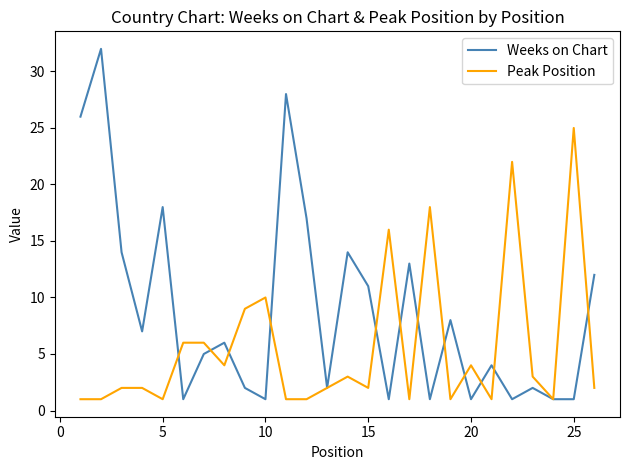

Reading right to left, extract all data points from this chart.

Weeks on Chart: 12	1	1	2	1	4	1	8	1	13	1	11	14	2	17	28	1	2	6	5	1	18	7	14	32	26
Peak Position: 2	25	1	3	22	1	4	1	18	1	16	2	3	2	1	1	10	9	4	6	6	1	2	2	1	1